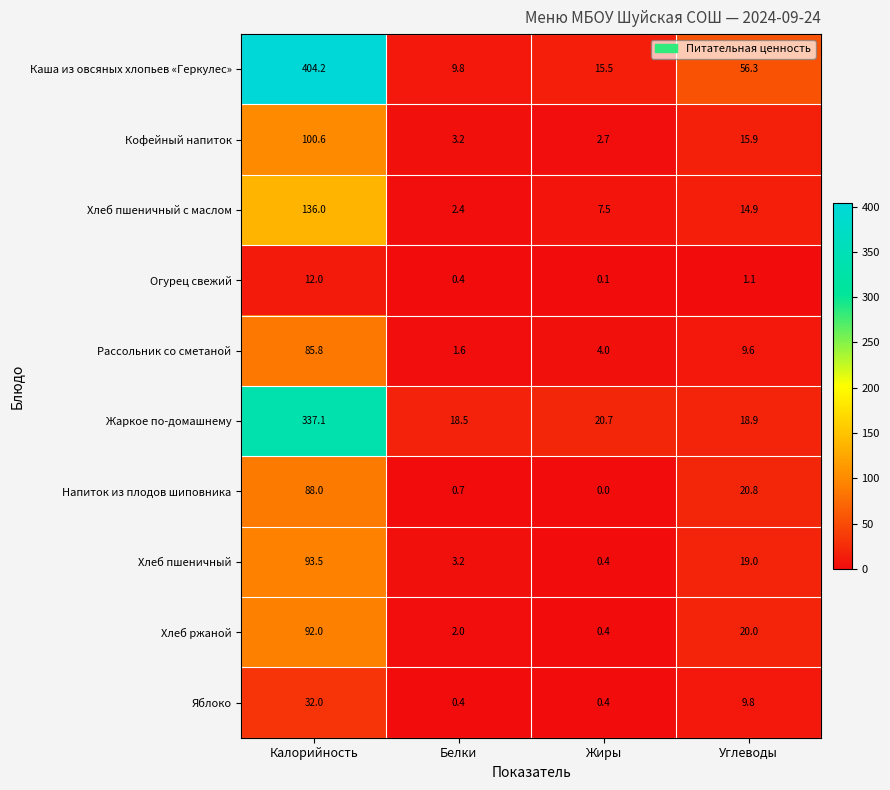

The Хлеб пшеничный с маслом series shows 184.8 at Калорийность. True or false?

False